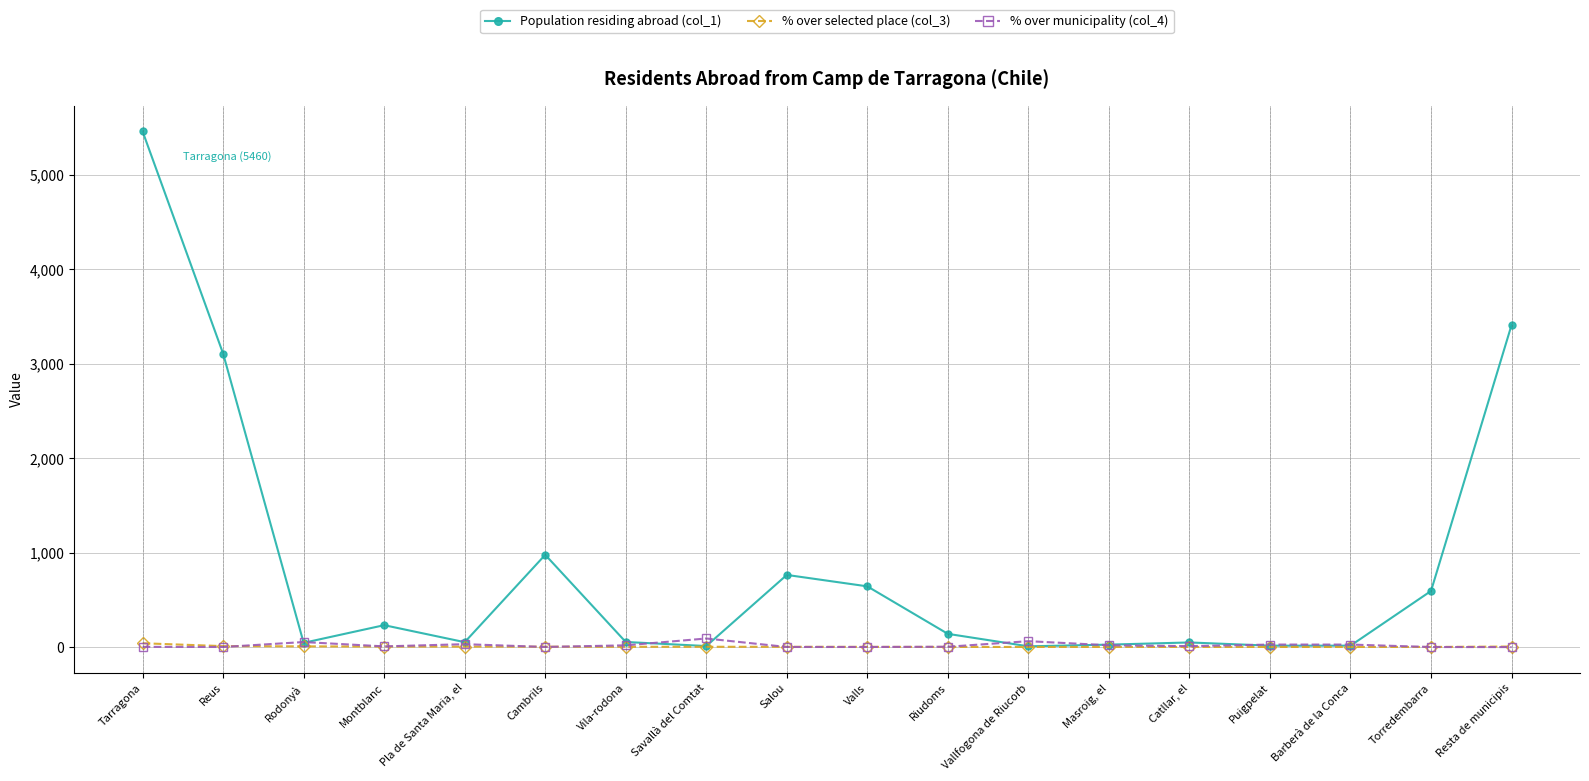

Which category has the highest value in the Population residing abroad (col_1) series?

Tarragona